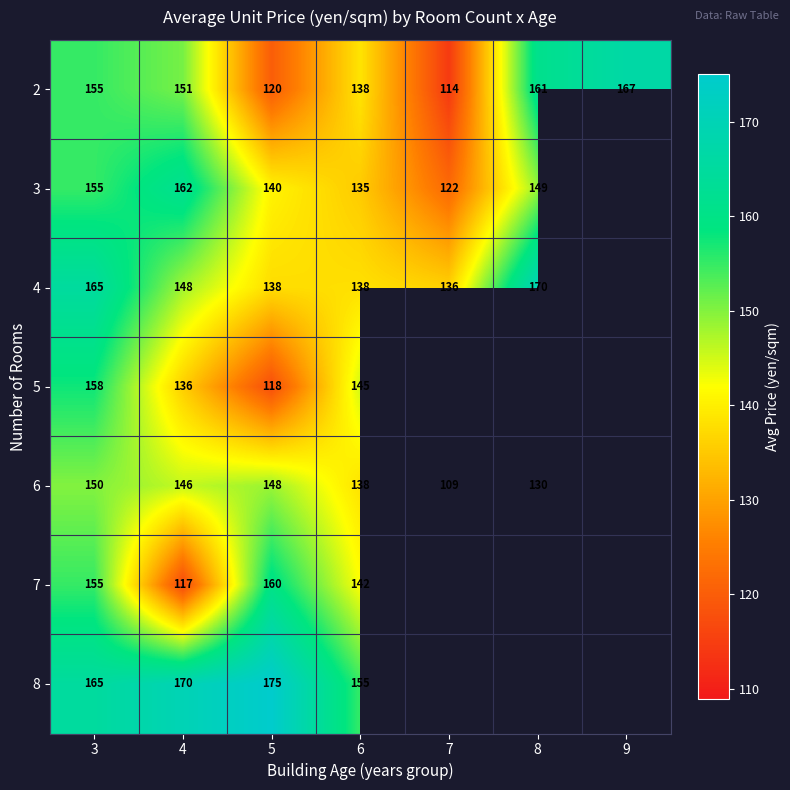

Is the value of 6 at 7 greater than the value of 3 at 3?

No